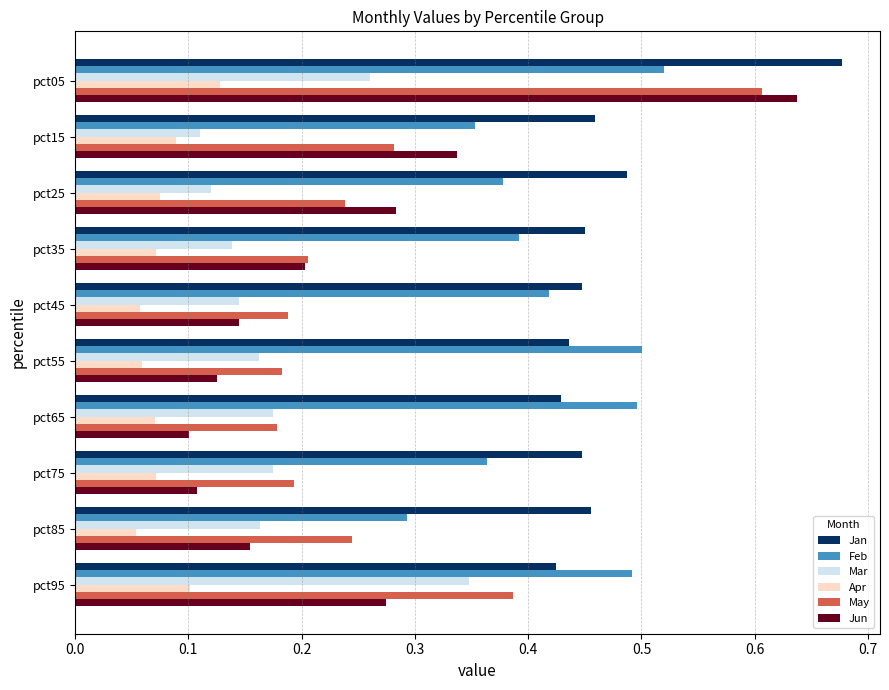

At which category does the chart reach its peak across all series?

pct05